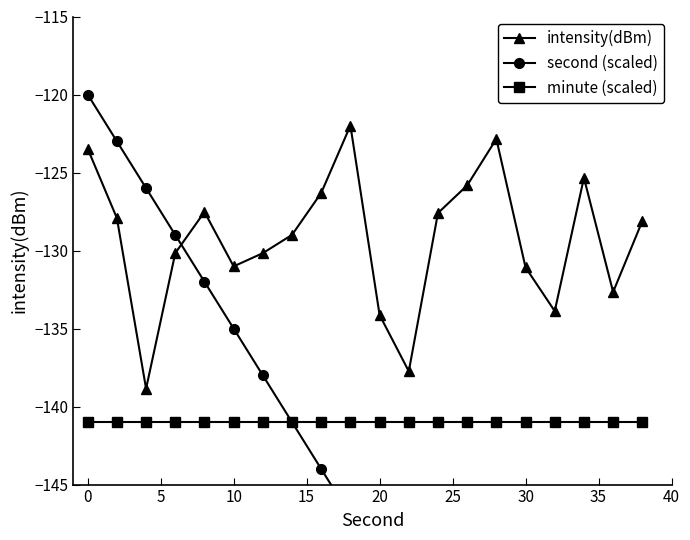

True or false: intensity(dBm) has more than 1 points higher than both neighbors.

True